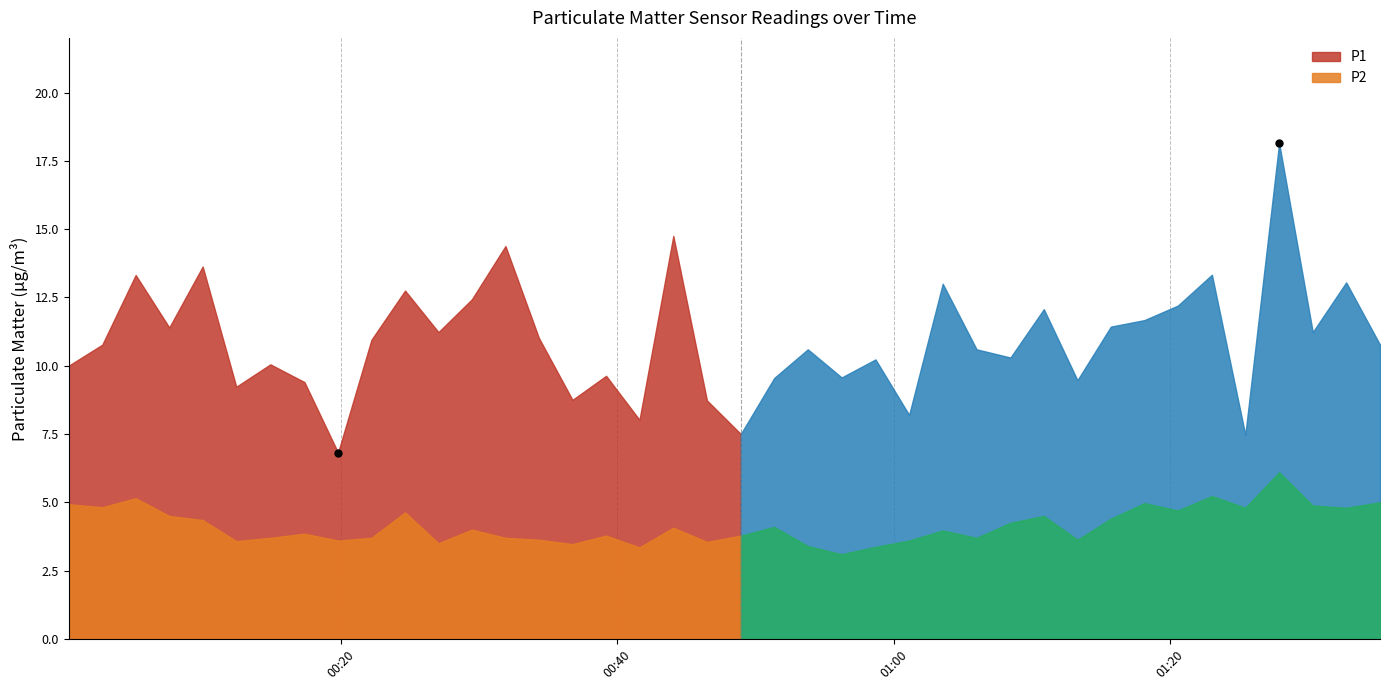

Where does the P1 series first go above 10?

2023-04-25T00:02:43